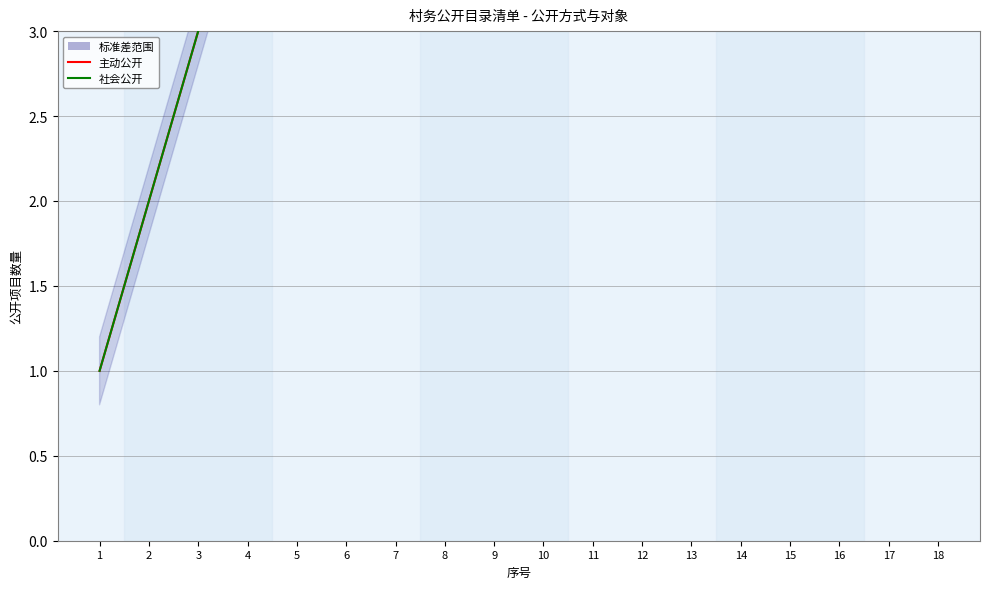

How many lines are shown in the chart?

2